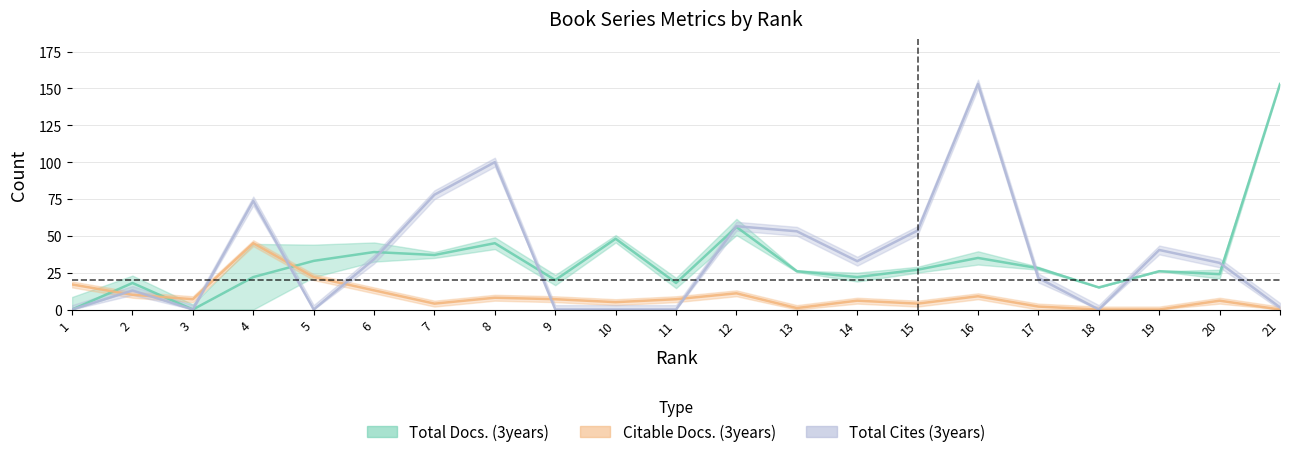

What are all the series names shown in the legend?

Total Docs. (3years), Citable Docs. (3years), Total Cites (3years)